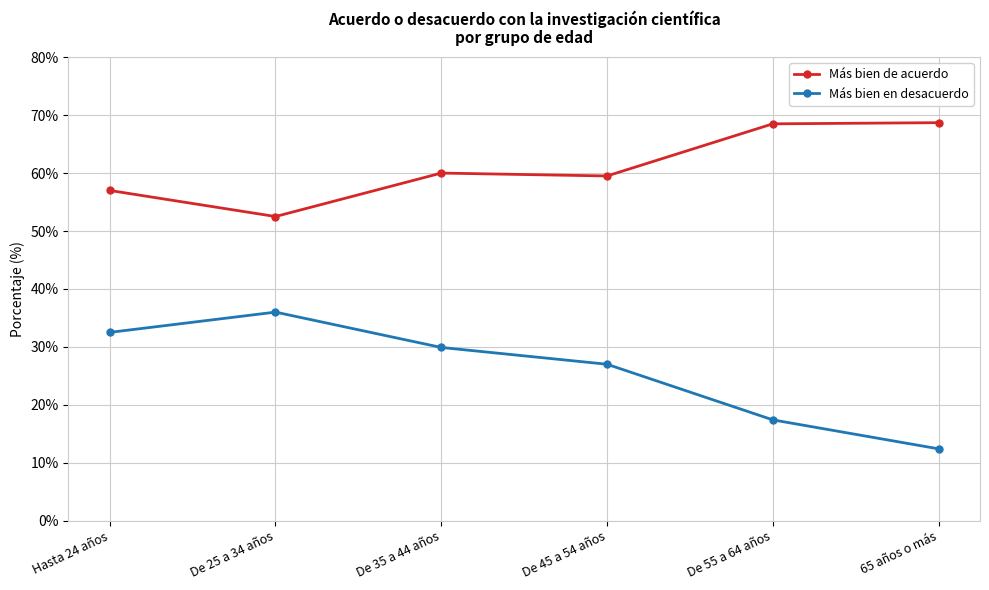

What is the difference between the maximum and minimum values in the Más bien de acuerdo series?

16.2